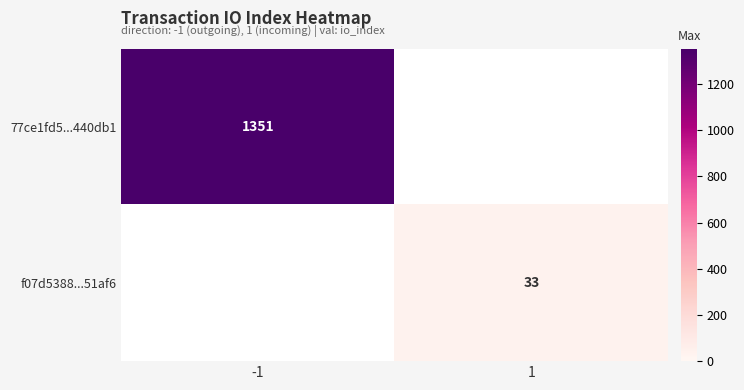

What is the lowest value of the 77ce1fd5...440db1 series?

1351.0